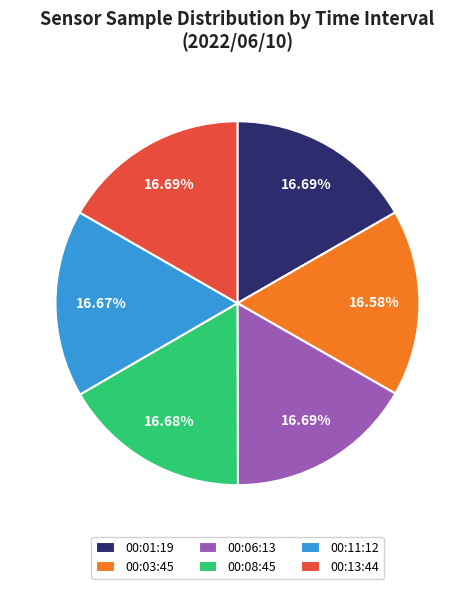

Is 00:11:12 the majority of the pie?

No